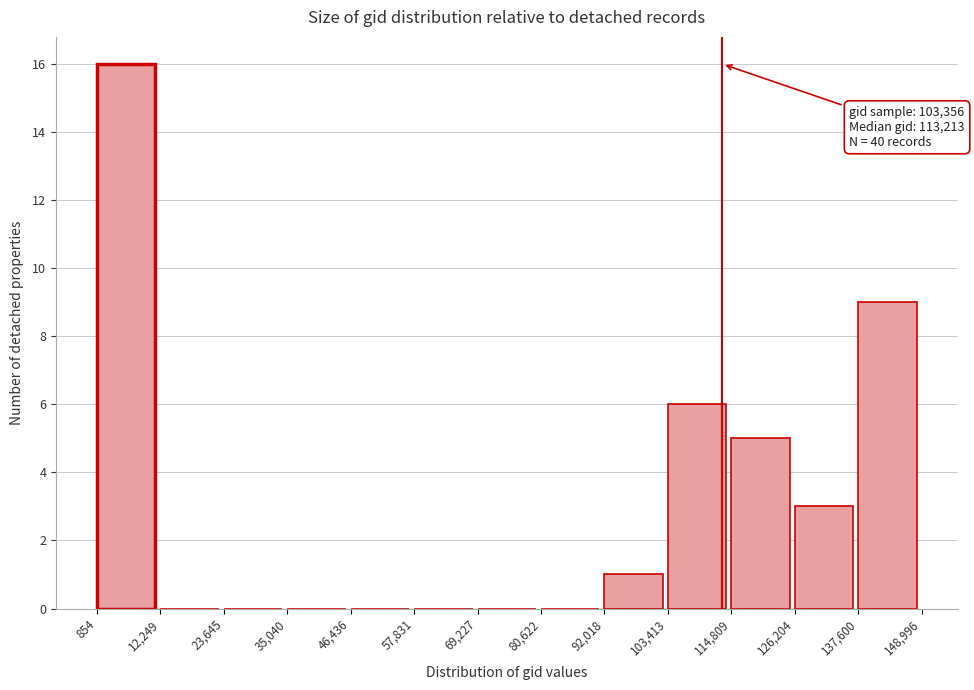

Which range on the x-axis has the tallest bar?

854 to 12,249